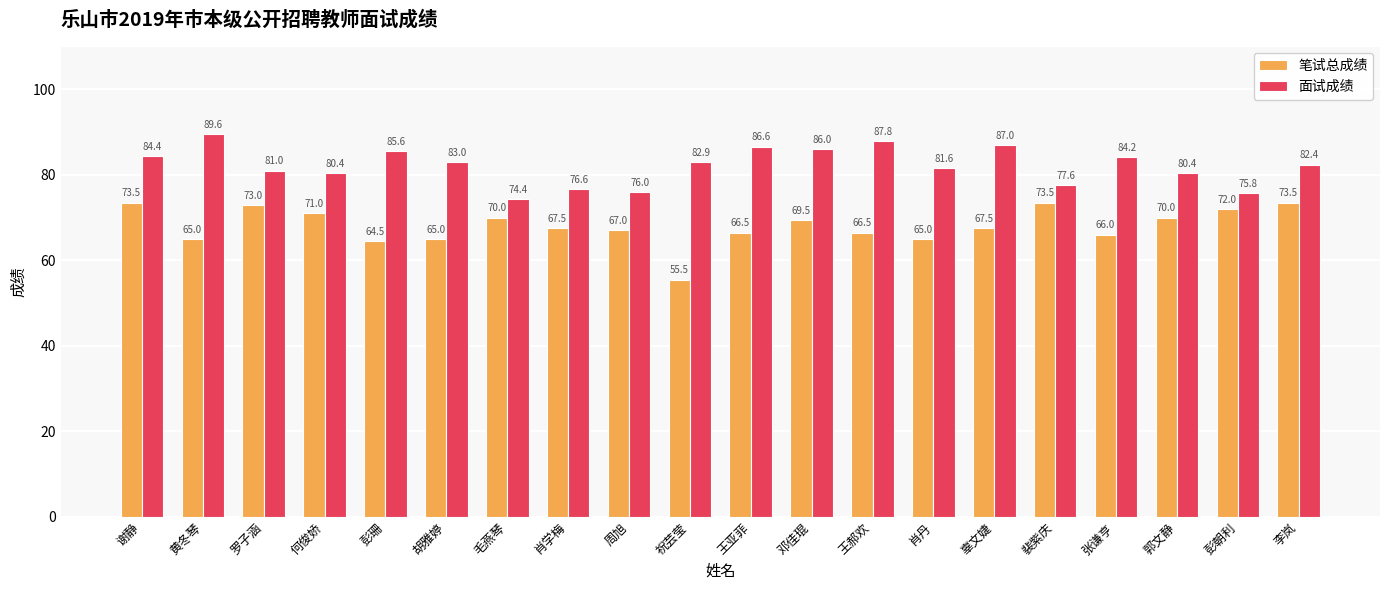

The 笔试总成绩 series shows 105.4 at 王亚菲. True or false?

False